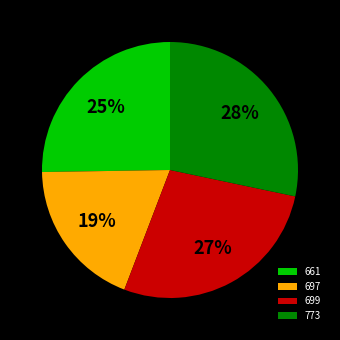

Which has a higher value, 661 or 699?

699